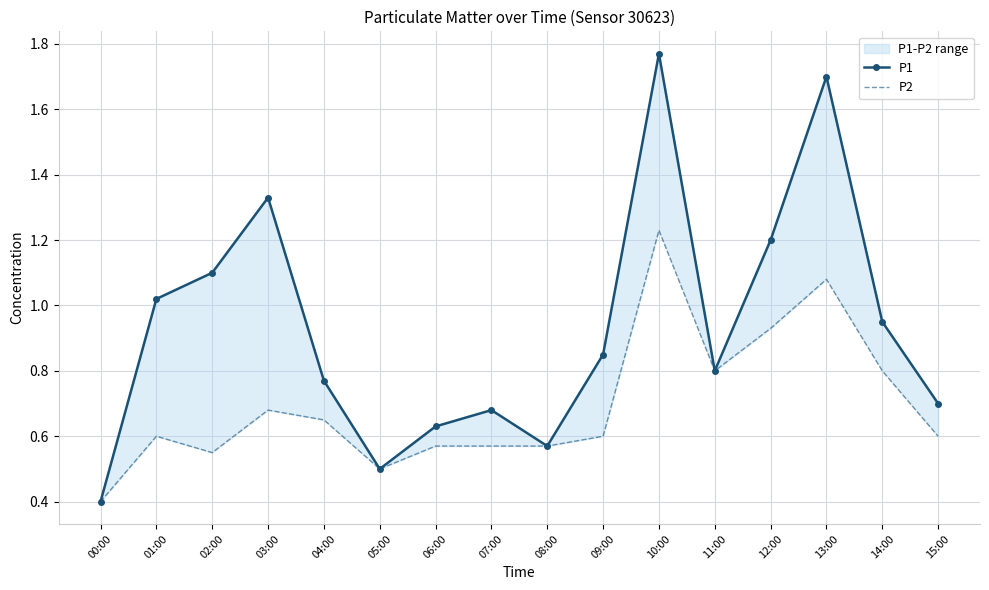

Is the value of P2 at 05:00 greater than the value of P1 at 05:00?

No